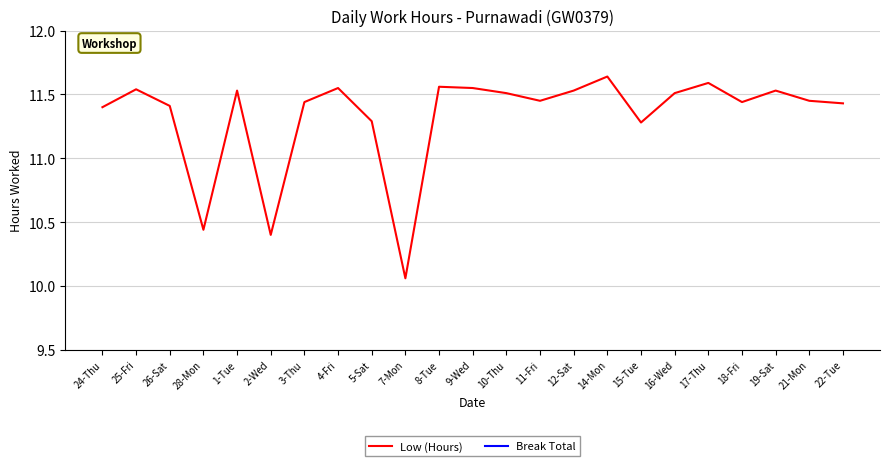

Between 21-Mon and 3-Thu, which is larger?

21-Mon